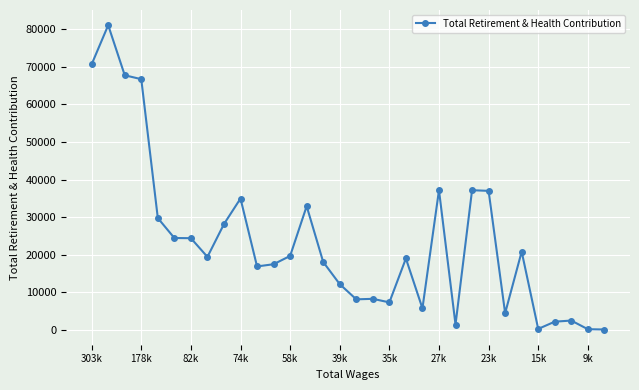

True or false: there are more than 2 points higher than both neighbors.

True